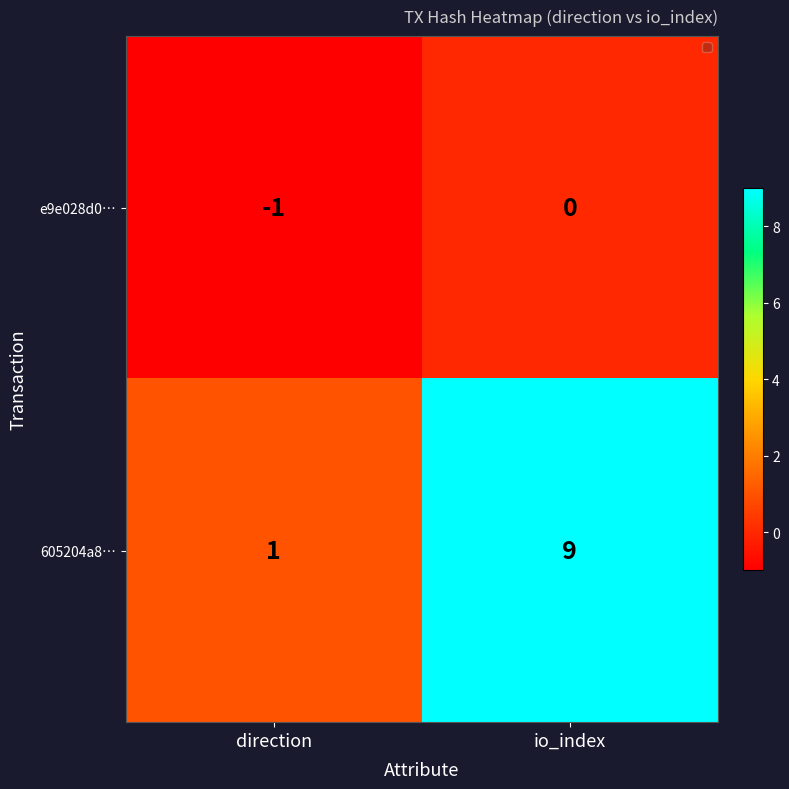

Rank the series by their maximum value, from highest to lowest.

605204a8…, e9e028d0…